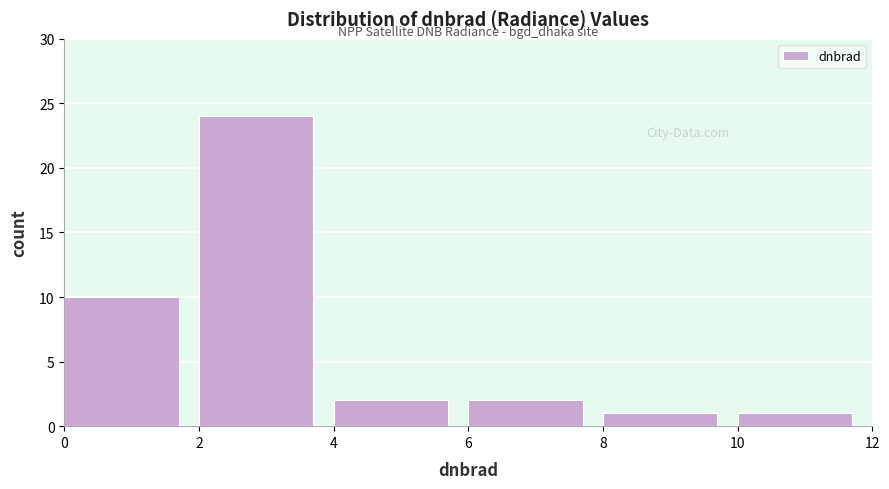

Reading left to right, transcribe this chart: for each bar, give the range it covers on the x-axis and its height. The values are not printed on the chart, so give them approximately, as read against the axis.

0 to 2: 10
2 to 4: 24
4 to 6: 2
6 to 8: 2
8 to 10: 1
10 to 12: 1